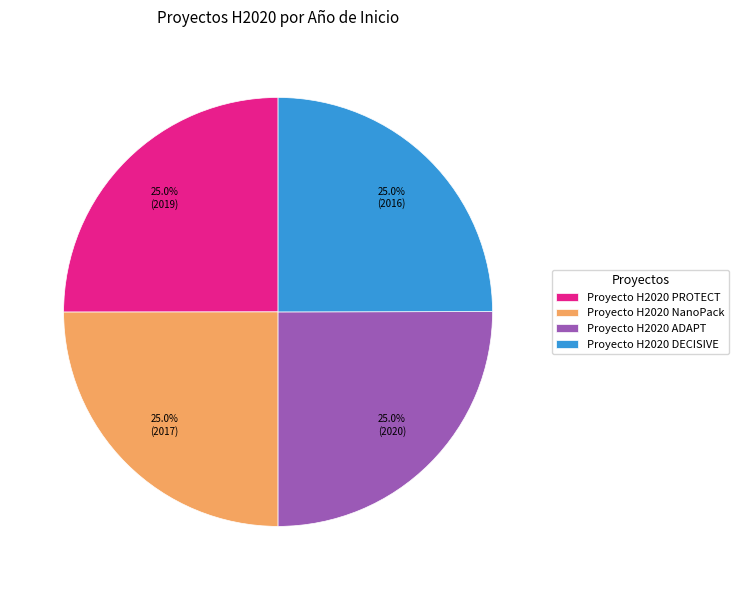

Combined, what portion of the pie is Proyecto H2020 DECISIVE and Proyecto H2020 ADAPT?

50.0%